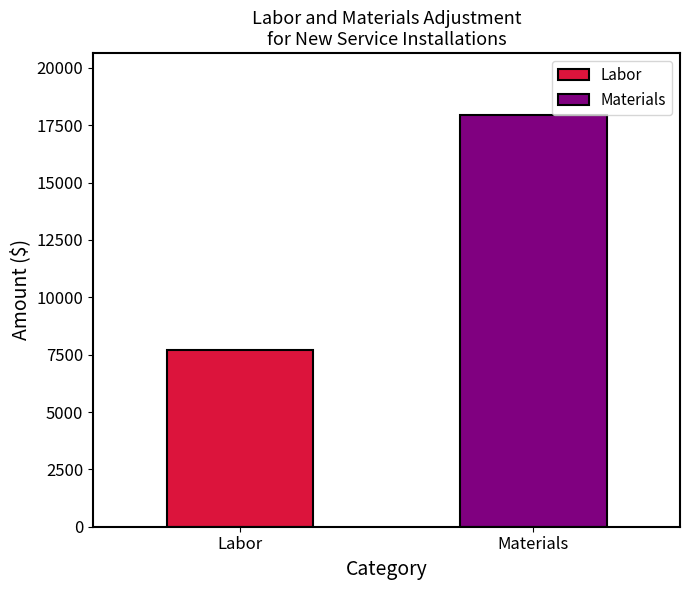

Rank the series by their average value, from lowest to highest.

Labor, Materials